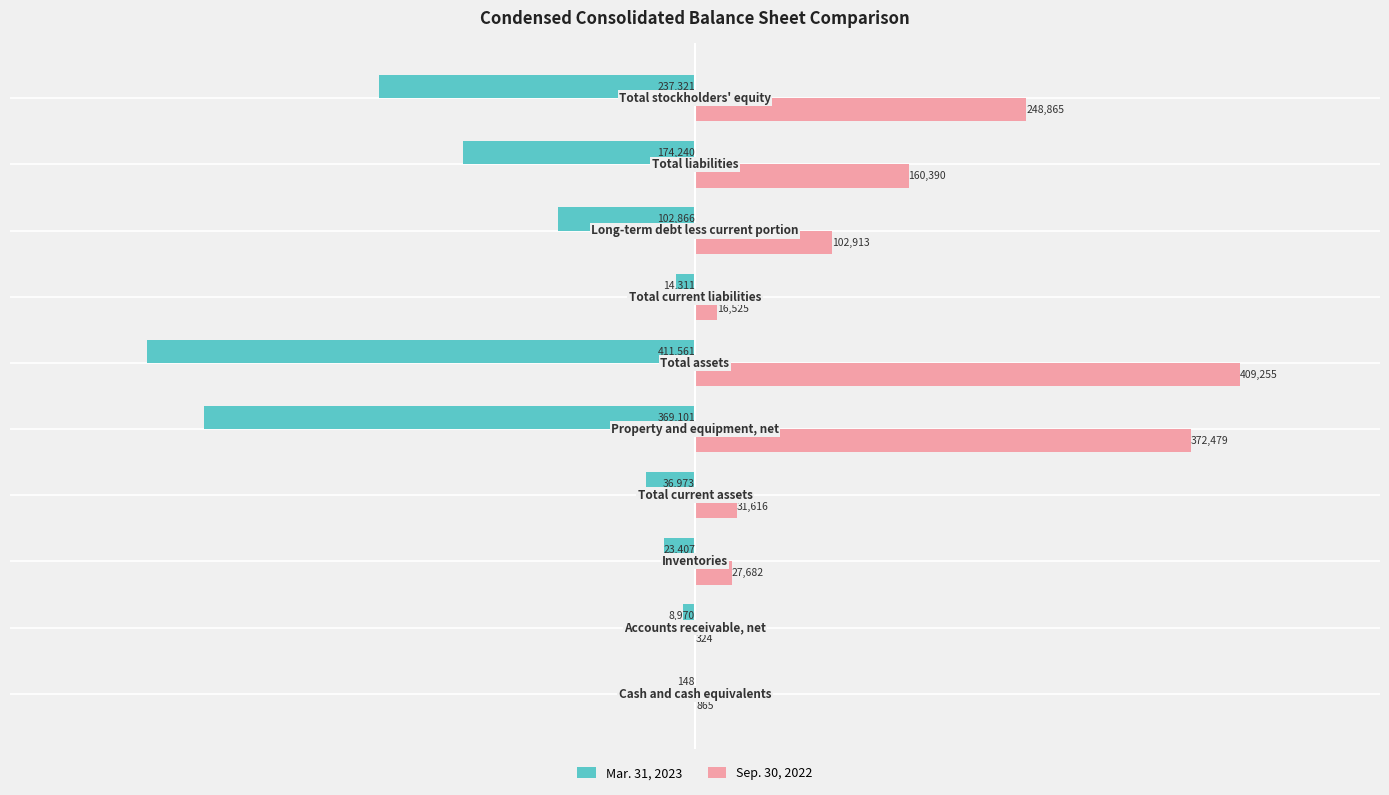

What is the sum of all Mar. 31, 2023 values?

-1378898